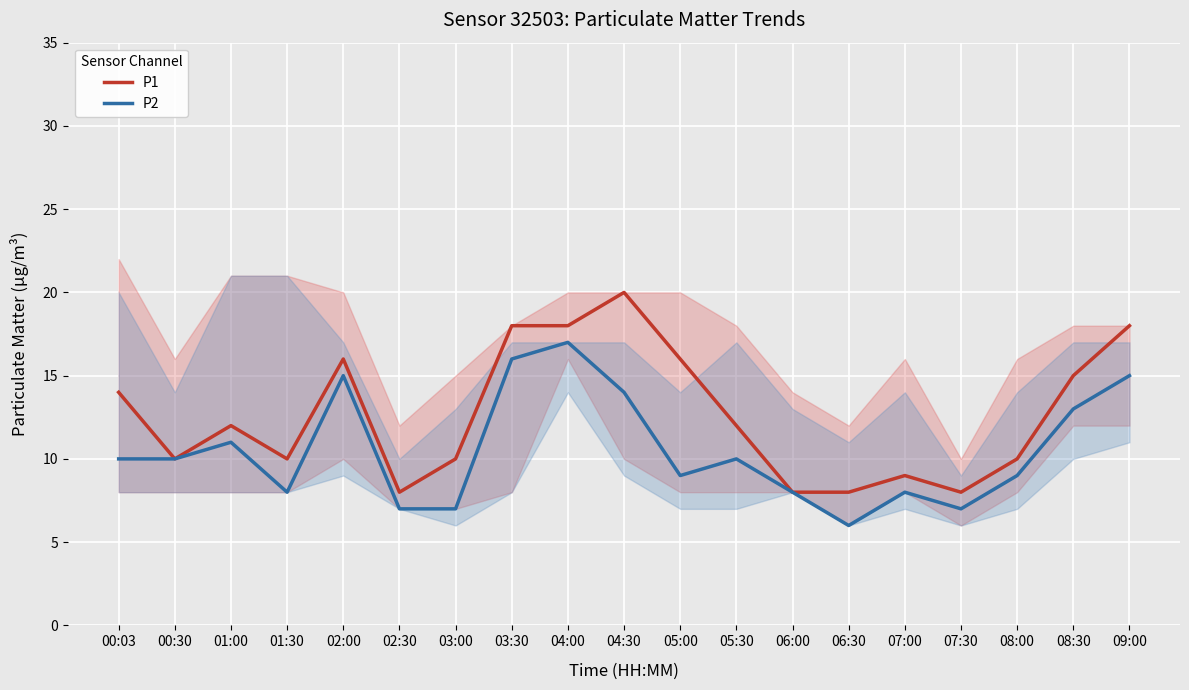

How many interior local peaks does the P2 series have?

5